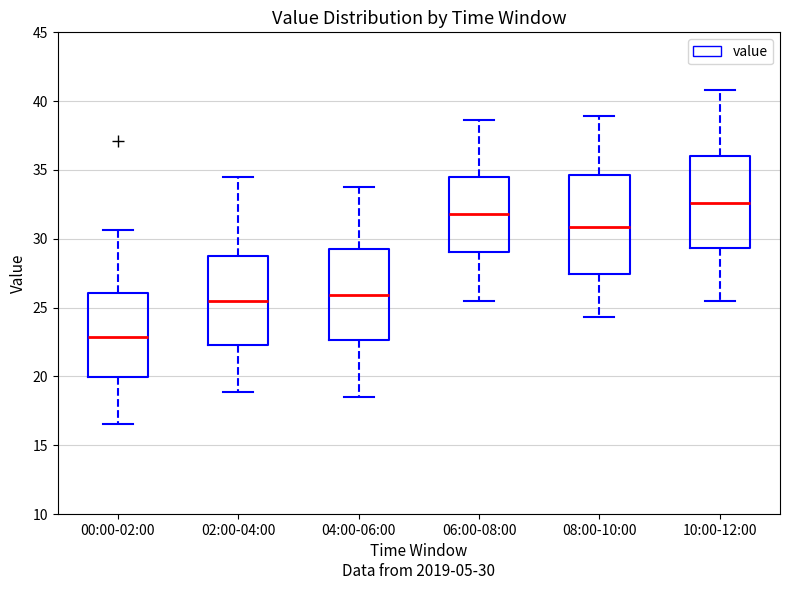

Where is the lower edge of the box for 06:00-08:00 on the y-axis? The values are not printed on the chart, so give them approximately, as read against the axis.

29.0